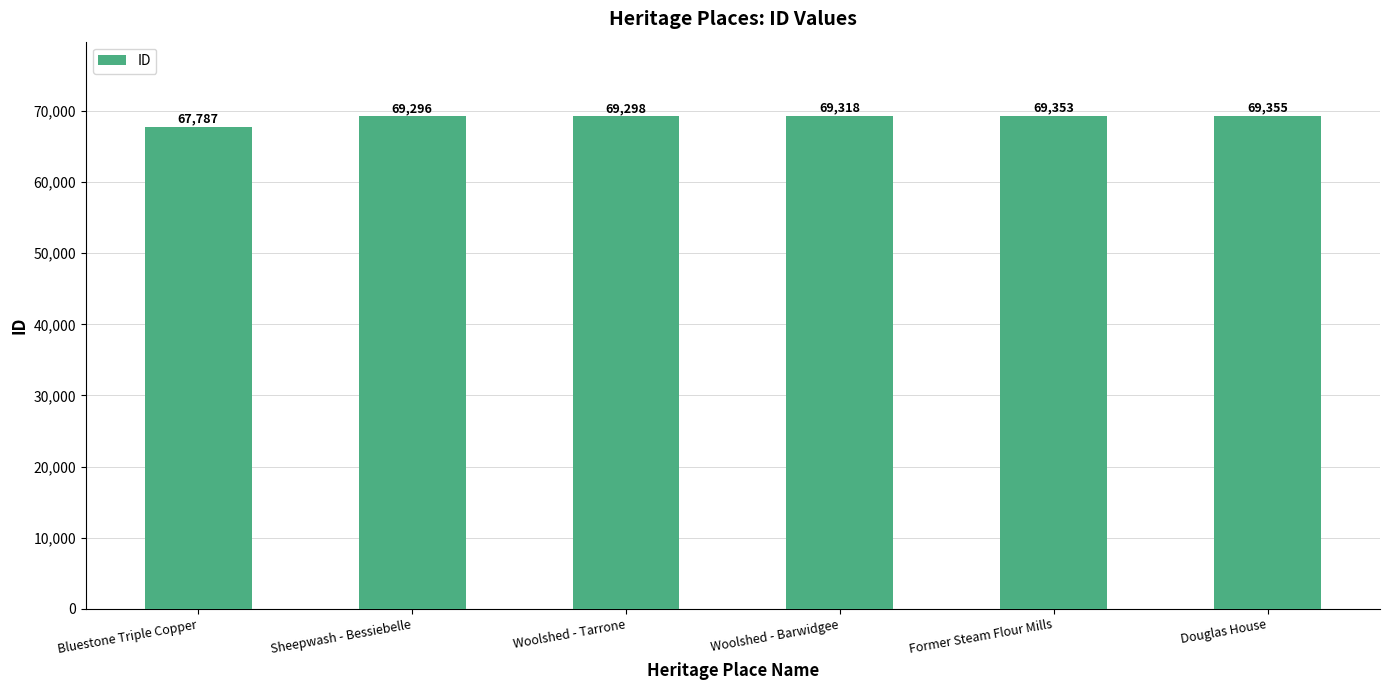

Does the chart contain stacked bars?

No